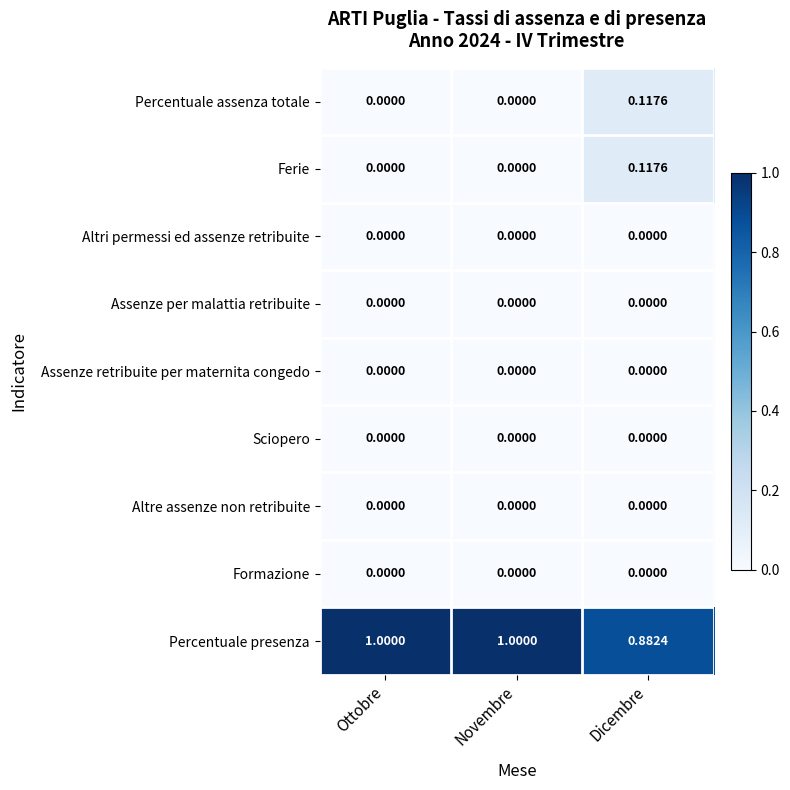

At which category is the sum across all series the highest?

Dicembre